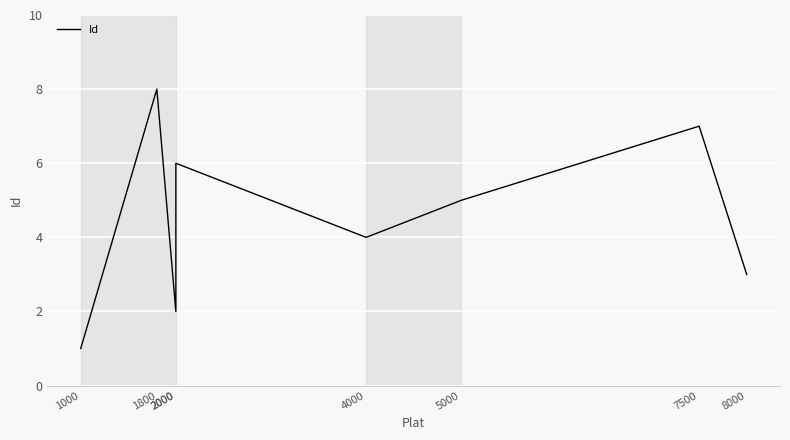

The chart shows a value of 4 at 8000. True or false?

False